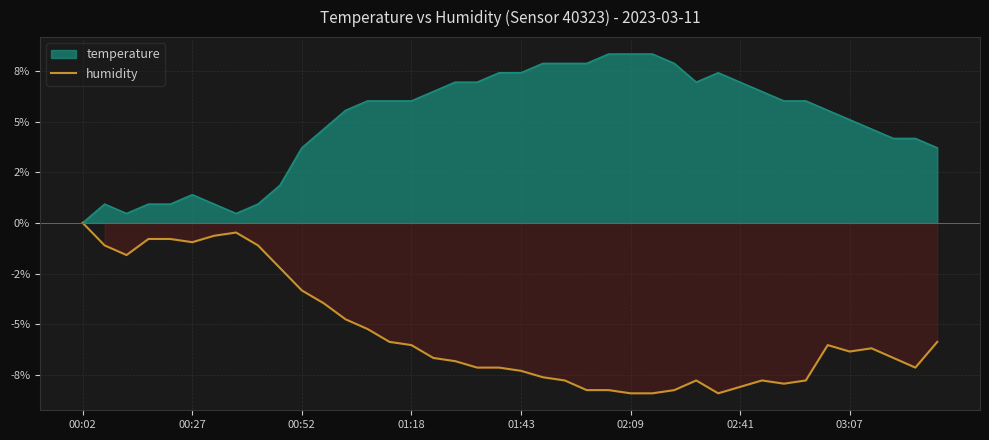

What is the minimum value shown in the chart?

-8.4